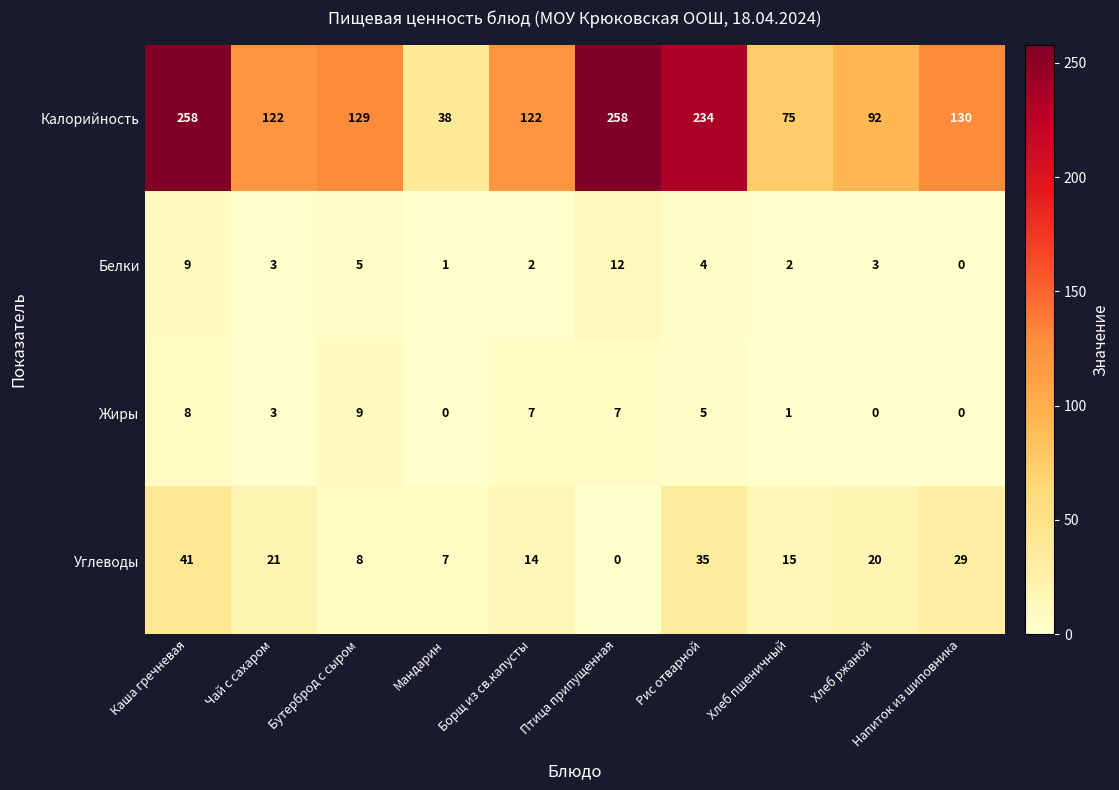

What is the average value of the Углеводы series?

19